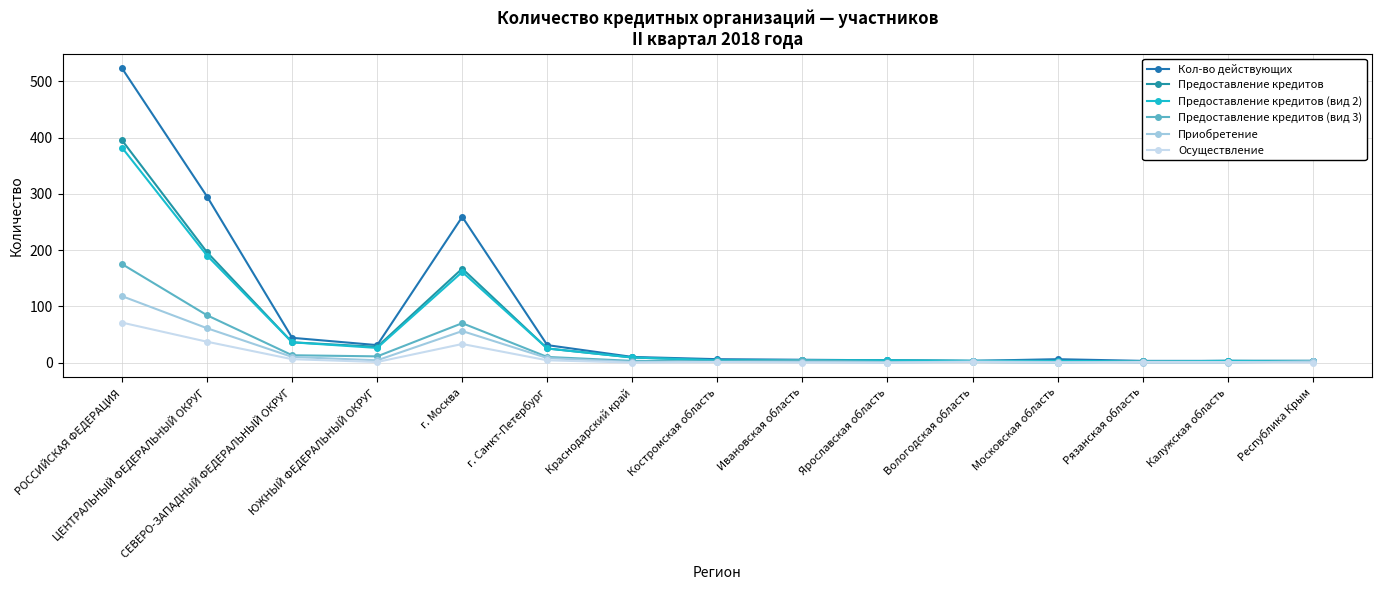

Which label corresponds to the largest value in the chart?

РОССИЙСКАЯ ФЕДЕРАЦИЯ